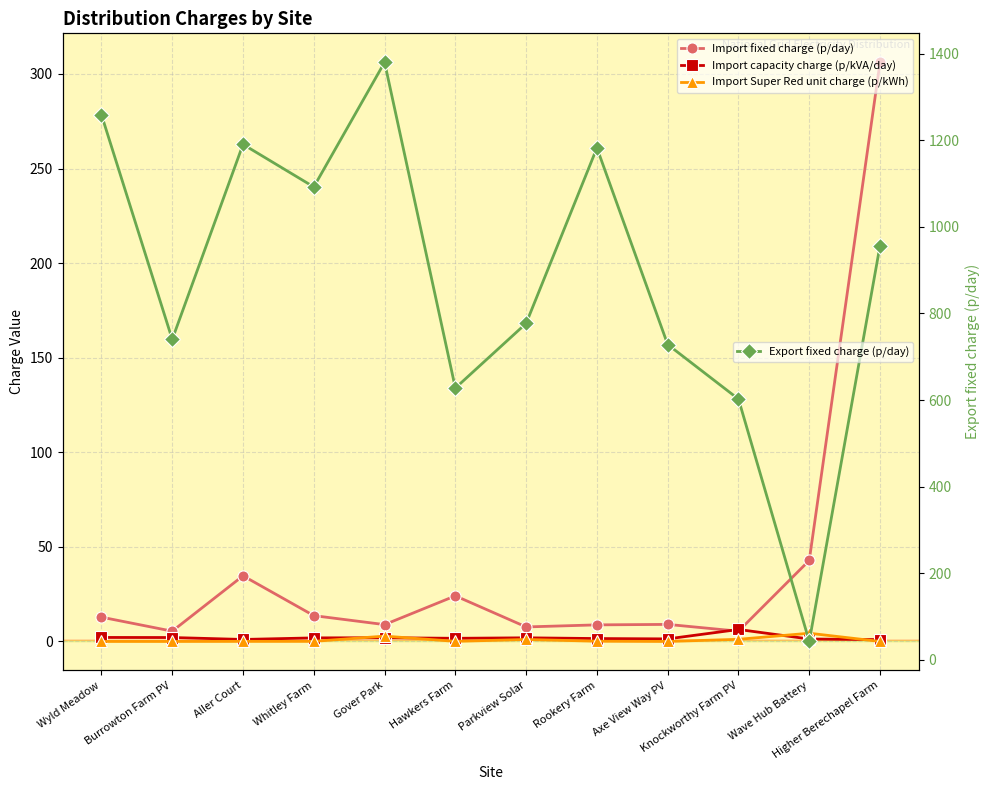

How many intersections are there between Import capacity charge (p/kVA/day) and Import Super Red unit charge (p/kWh)?

4